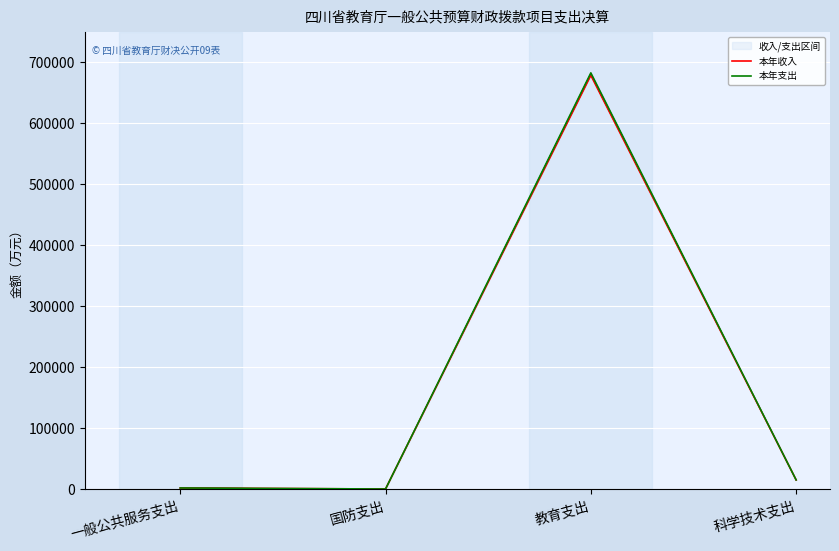

Reading left to right, list all the values displayed in this chart.

本年收入: 1716.4	20.0	678534.2	14924.6
本年支出: 1716.4	20.0	682441.4	14924.6